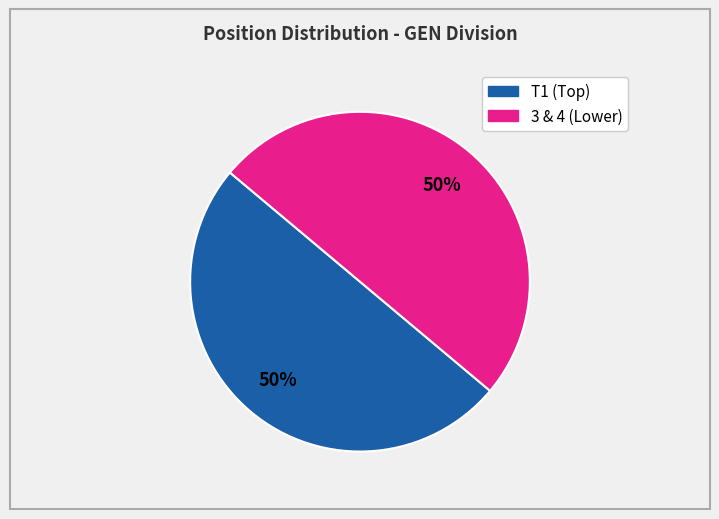

To the nearest percent, what is the average slice percentage?

50%